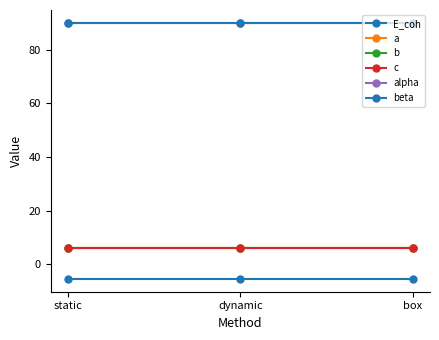

Rank the series by their maximum value, from highest to lowest.

alpha, beta, a, b, c, E_coh